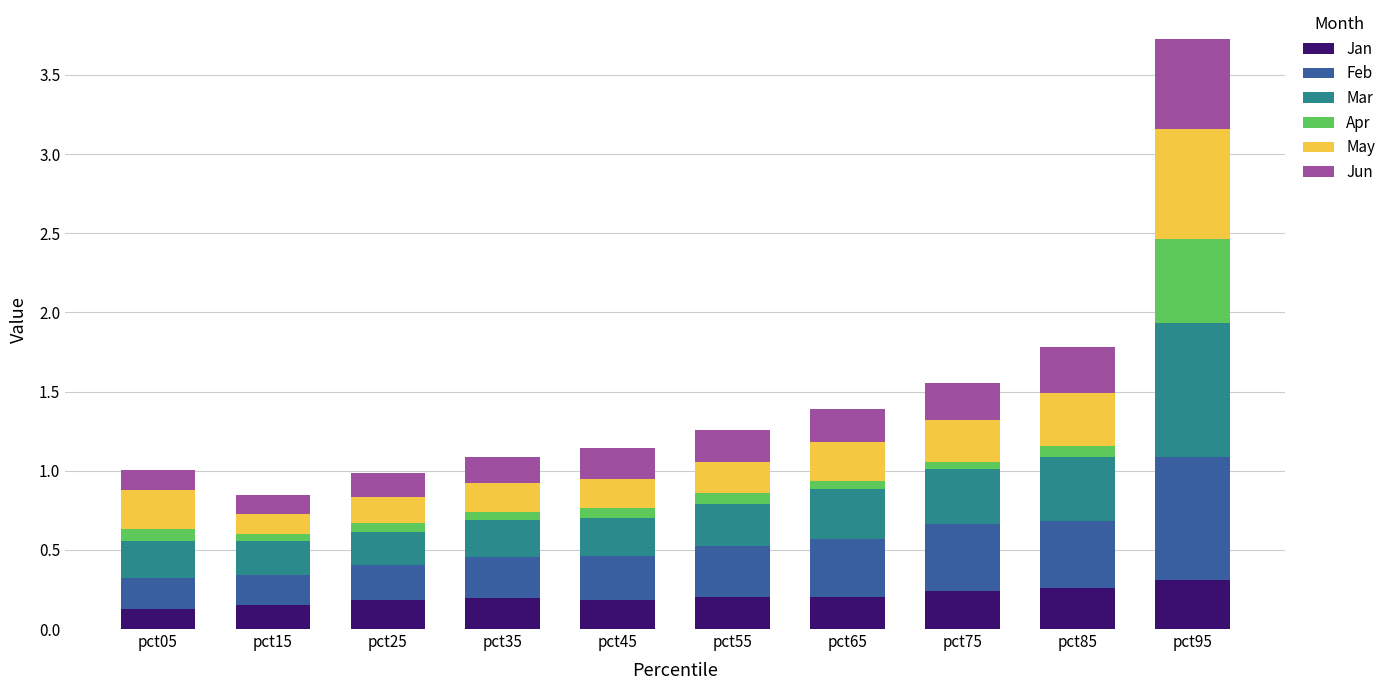

Is it true that Jan equals 0.2 at pct45?

True